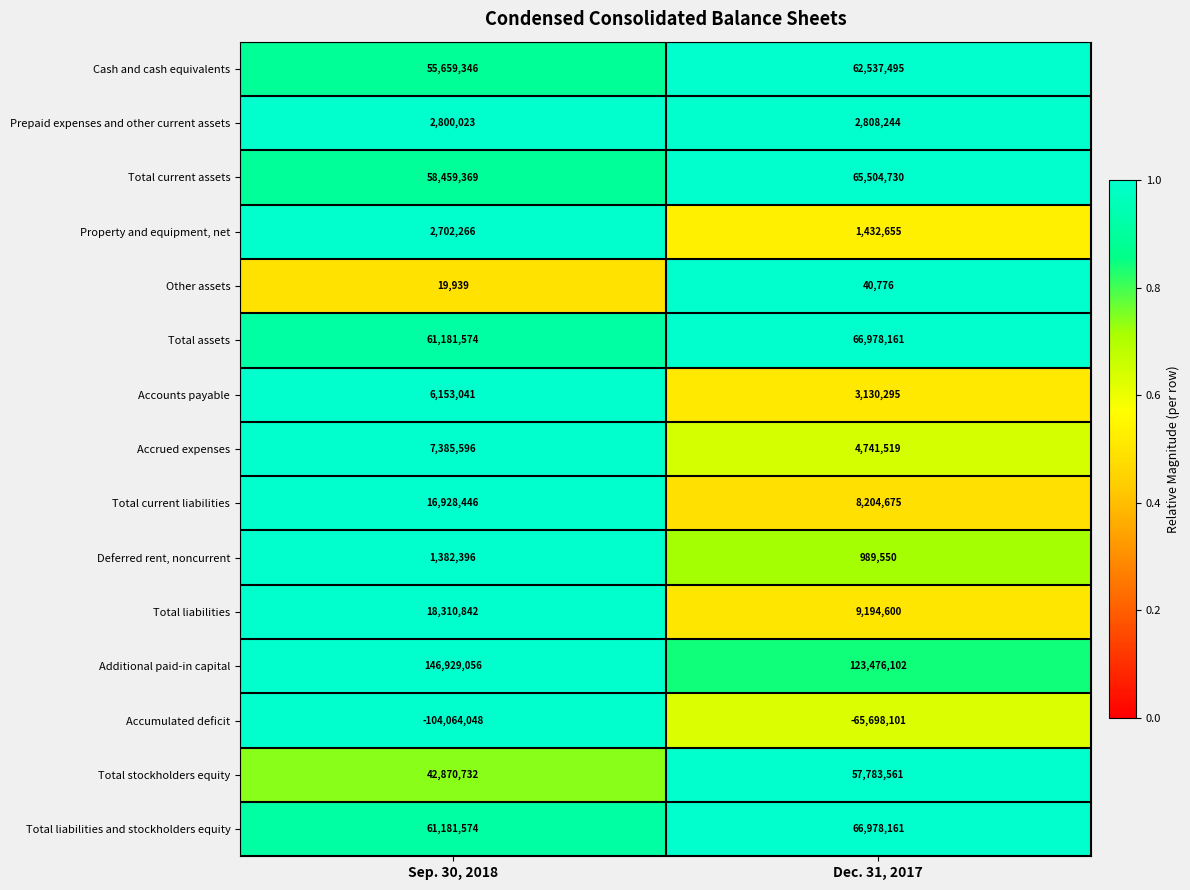

Reading left to right, extract all data points from this chart.

Cash and cash equivalents: 55659346	62537495
Prepaid expenses and other current assets: 2800023	2808244
Total current assets: 58459369	65504730
Property and equipment, net: 2702266	1432655
Other assets: 19939	40776
Total assets: 61181574	66978161
Accounts payable: 6153041	3130295
Accrued expenses: 7385596	4741519
Total current liabilities: 16928446	8204675
Deferred rent, noncurrent: 1382396	989550
Total liabilities: 18310842	9194600
Additional paid-in capital: 146929056	123476102
Accumulated deficit: -104064048	-65698101
Total stockholders equity: 42870732	57783561
Total liabilities and stockholders equity: 61181574	66978161